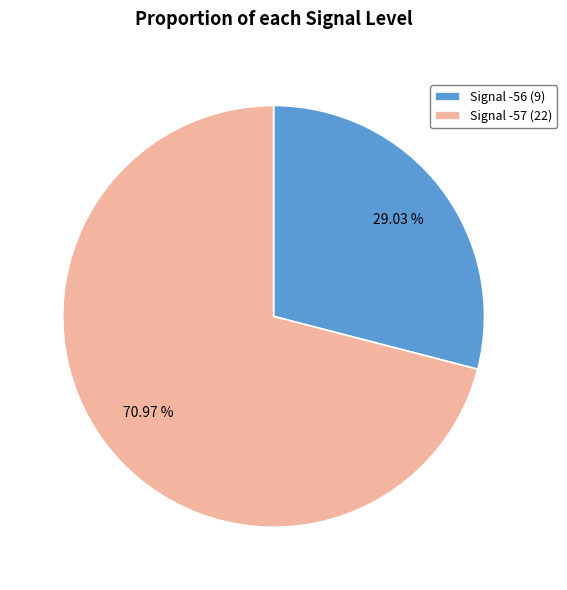

Do Signal -57 (22) and Signal -56 (9) together represent more than half of the pie?

Yes